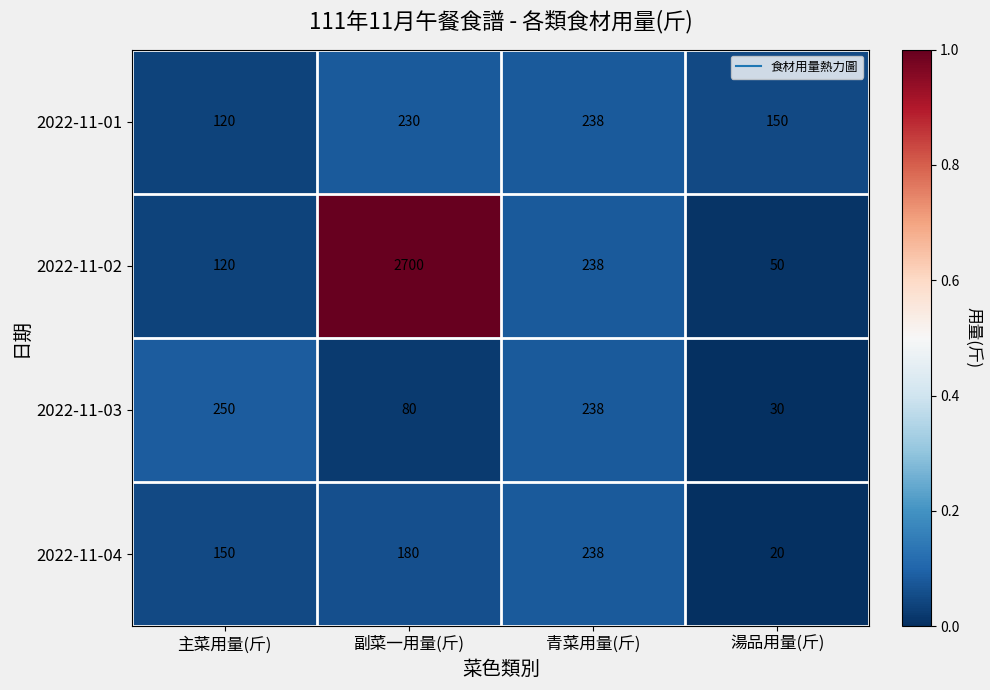

How many series are shown in this chart?

4